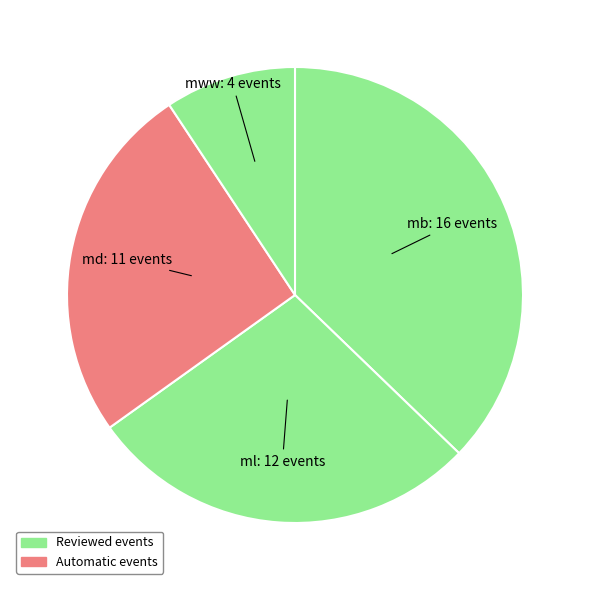

Which slice is the smallest?

mww: 4 events